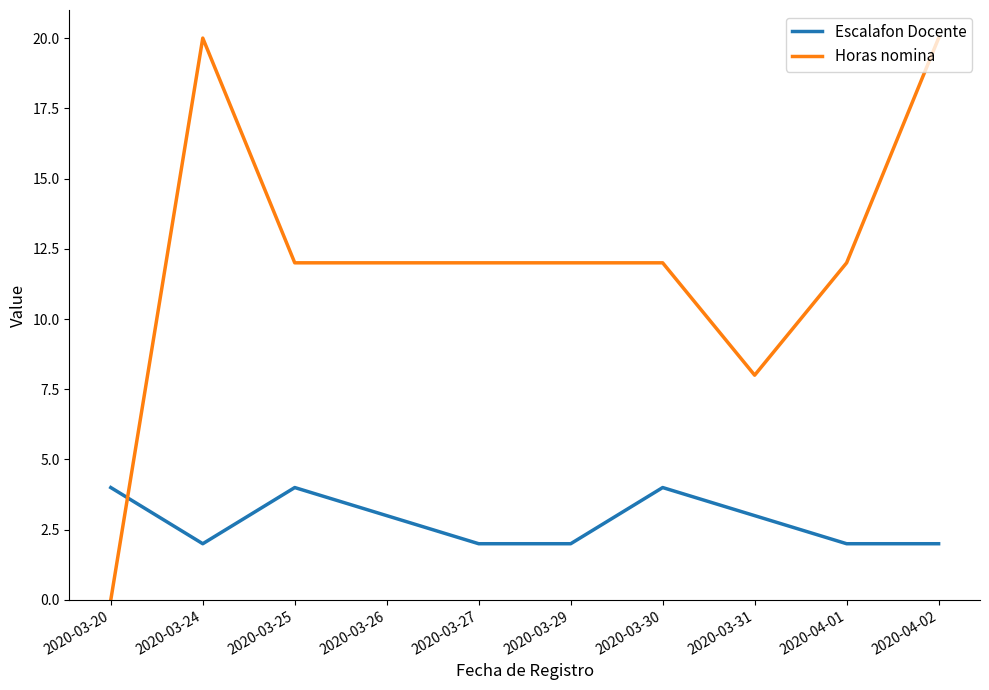

What is the total value across all series at 2020-03-26?

15